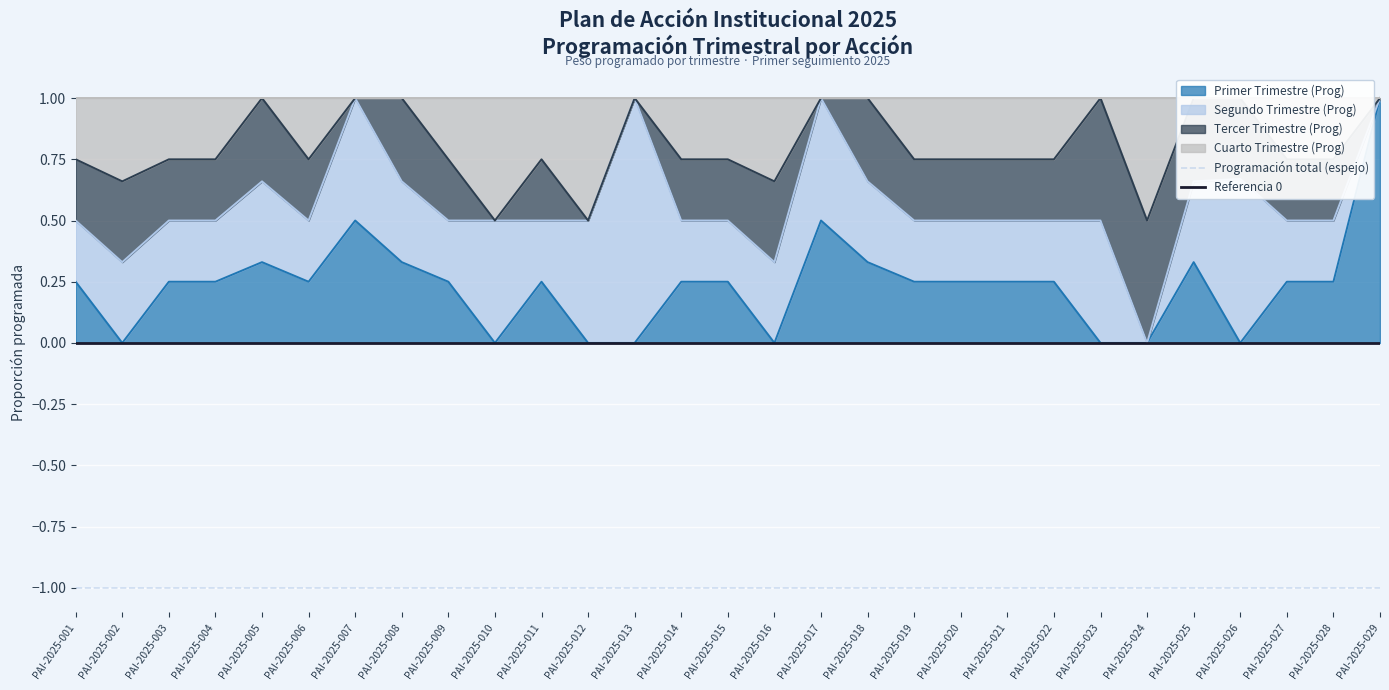

True or false: Primer Trimestre (Prog) has more than 1 interior local peaks.

True